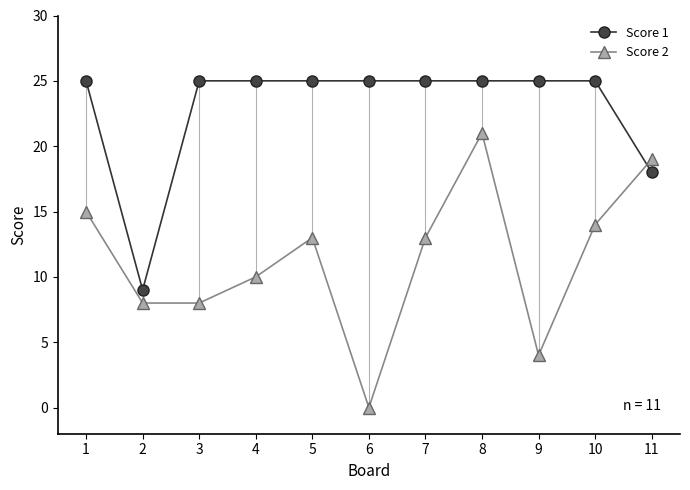

Does the chart display data point markers on the line(s)?

Yes